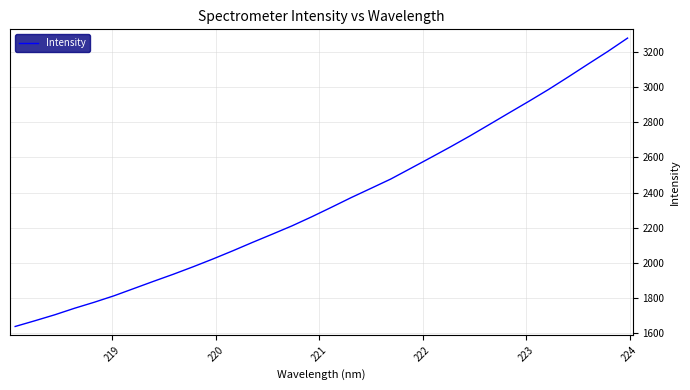

How many lines are shown in the chart?

1